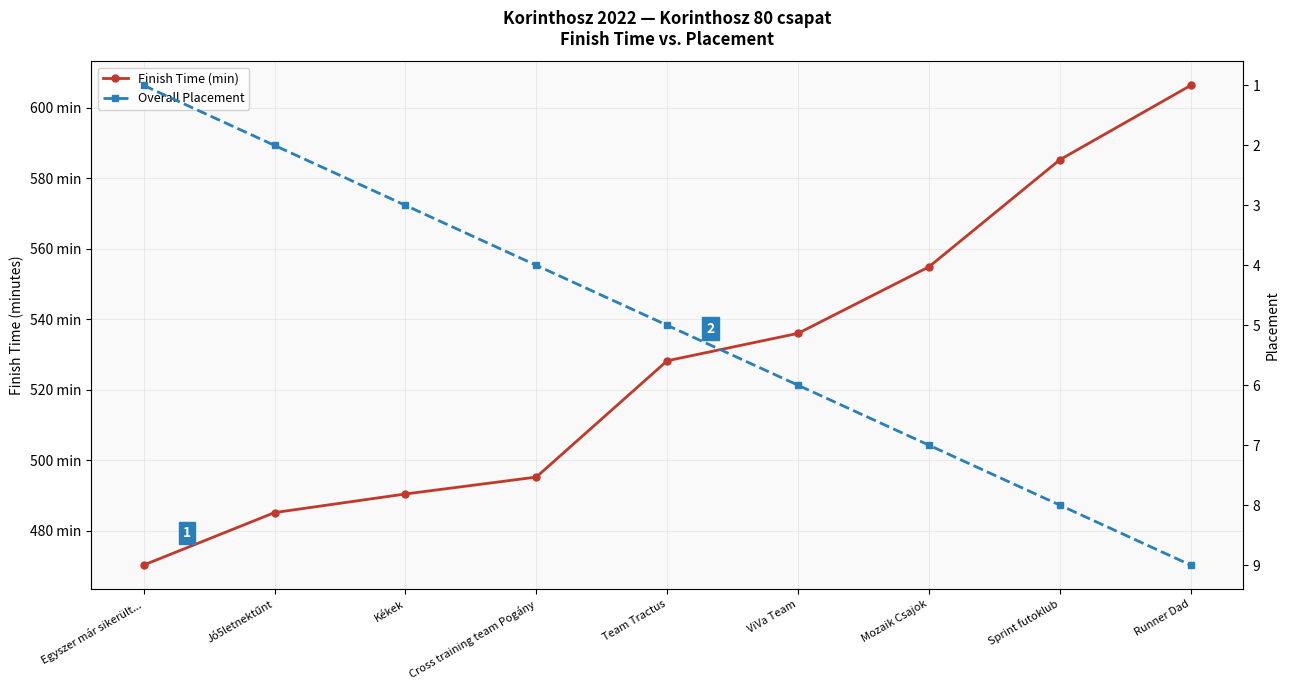

How many values in the Overall Placement series exceed 5?

4